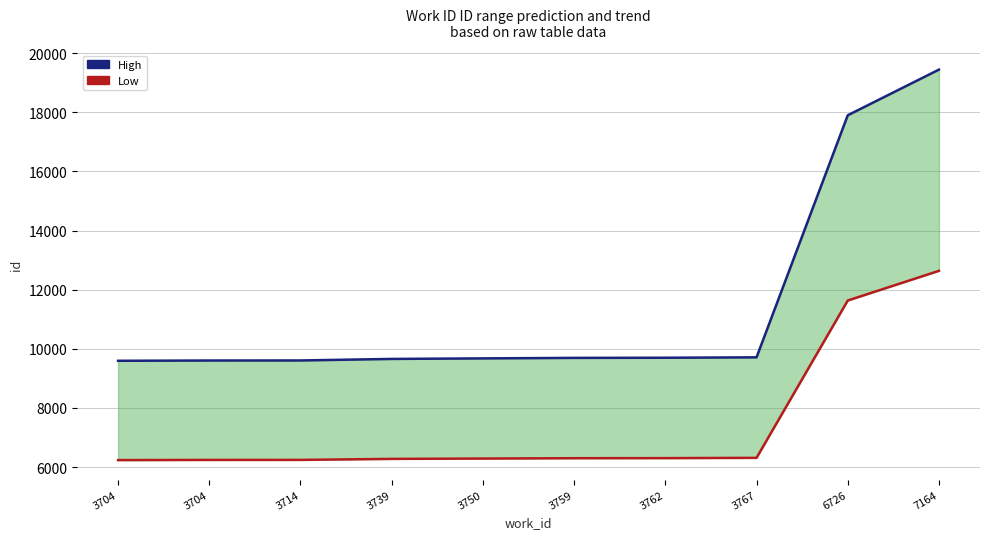

Reading left to right, transcribe all the data shown in this chart.

High: 9596.0	9605.0	9607.0	9659.0	9677.0	9694.0	9699.0	9713.0	17899.0	19443.0
Low: 6237.4	6243.2	6244.6	6278.4	6290.1	6301.1	6304.4	6313.4	11634.4	12638.0